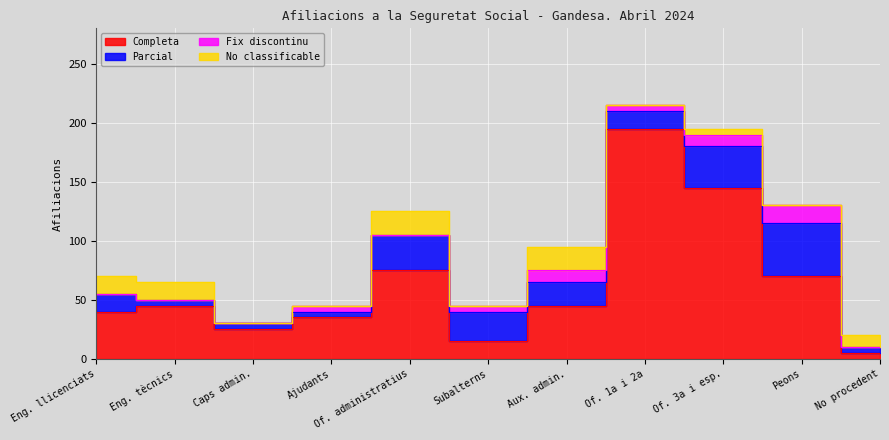

True or false: Parcial has a value of 30 at Oficials administratius.

True